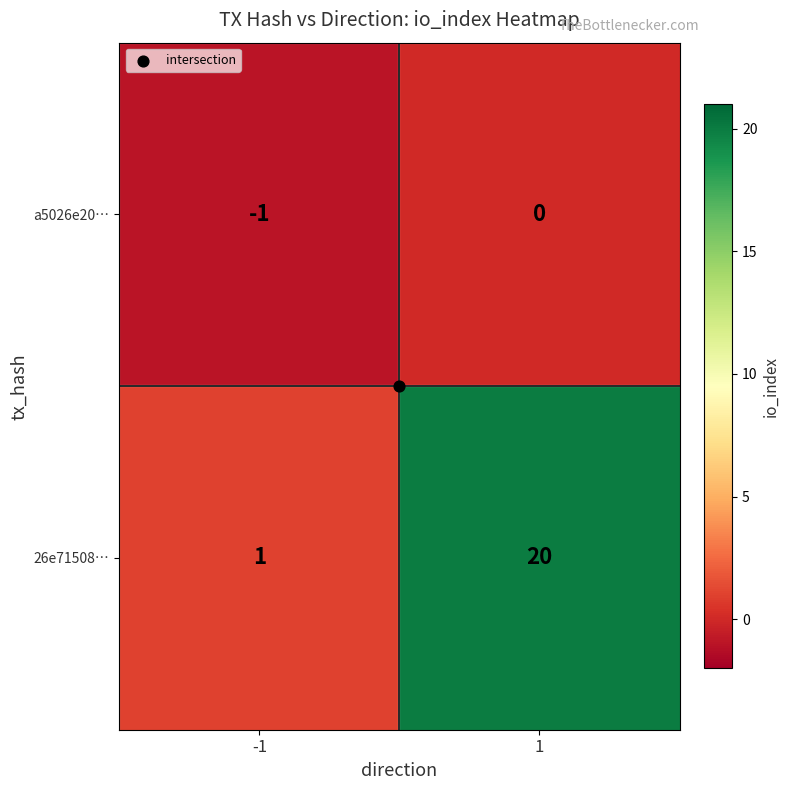

At -1, list the series in order from smallest to largest.

a5026e20…, 26e71508…